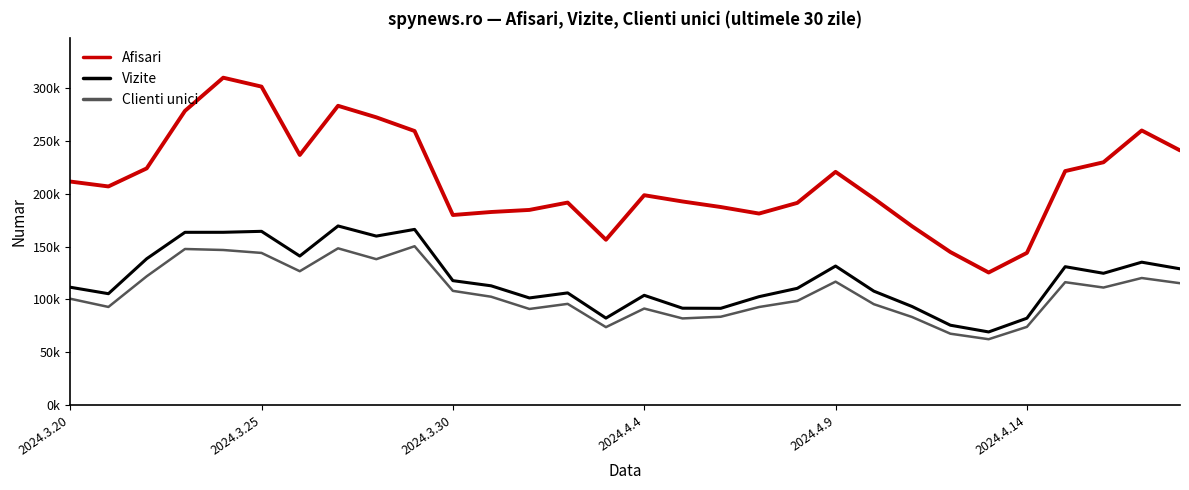

What are all the series names shown in the legend?

Afisari, Vizite, Clienti unici